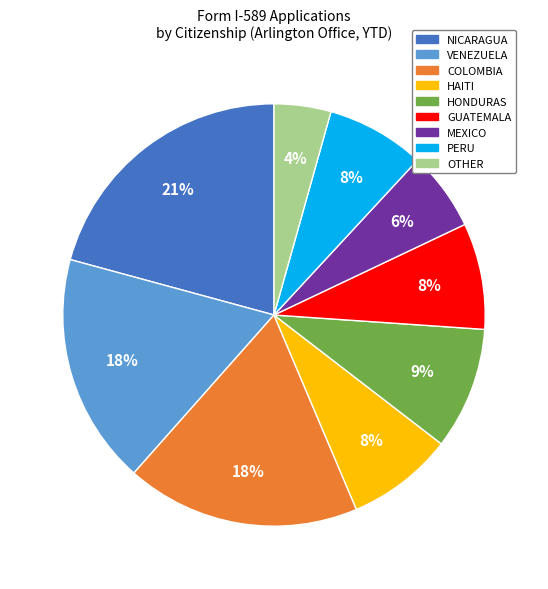

Count the number of slices in the pie.

9